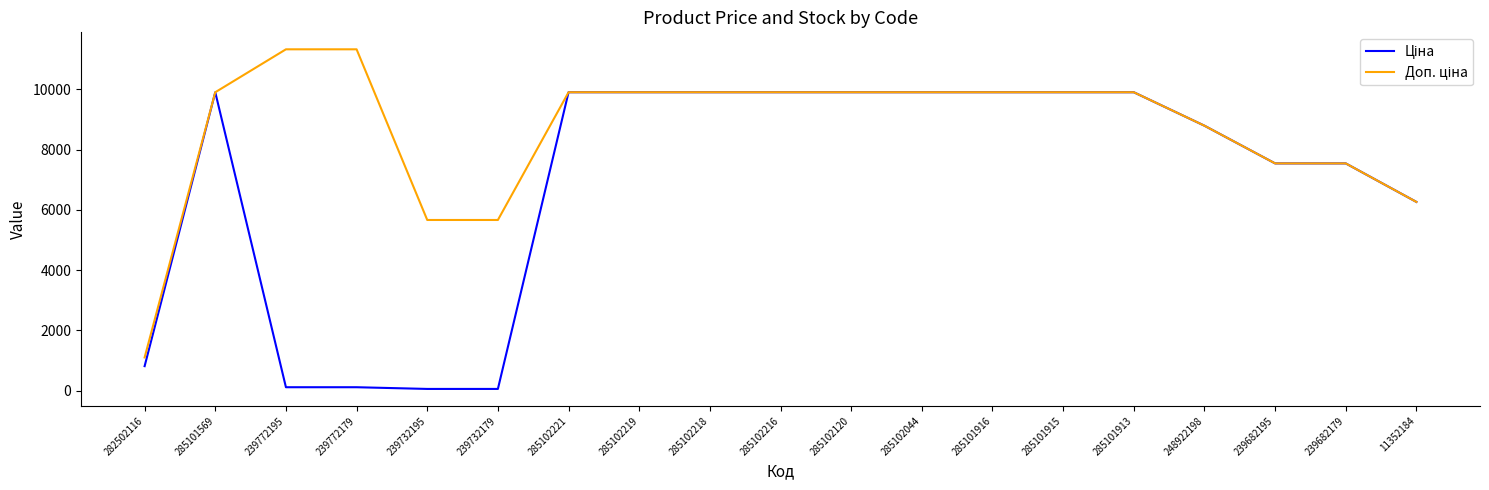

What is the maximum value shown in the chart?

11334.0